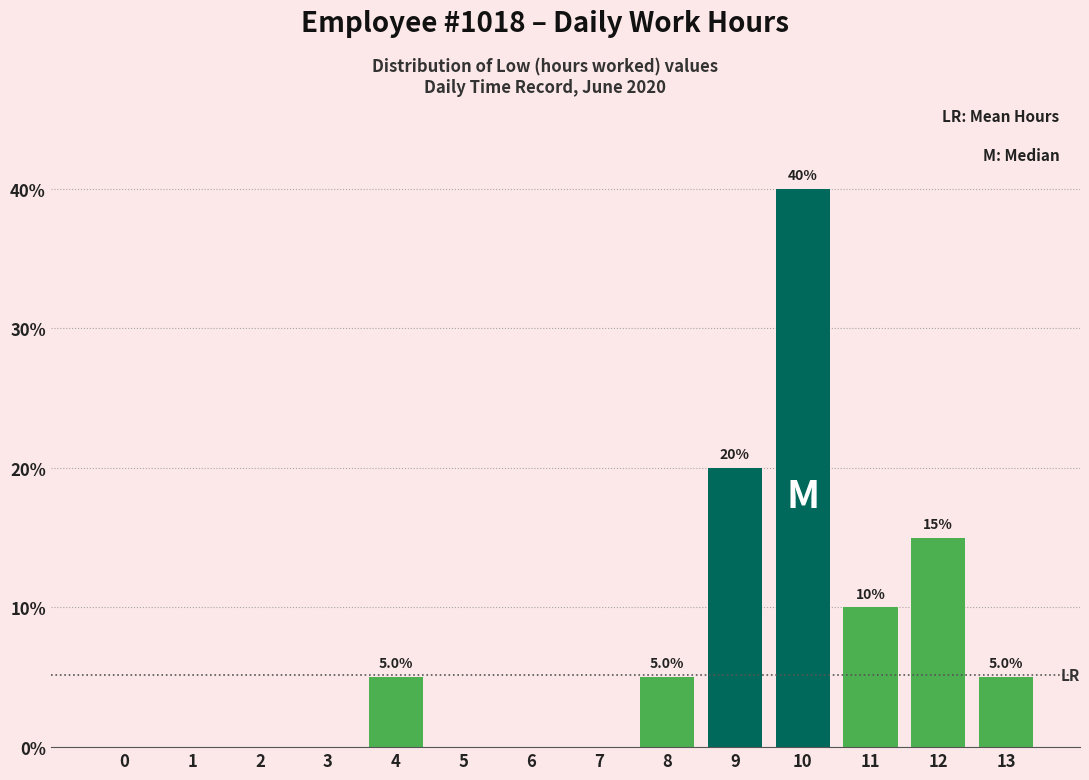

Reading right to left, transcribe all the data shown in this chart.

13=5	12=15	11=10	10=40	9=20	8=5	7=0	6=0	5=0	4=5	3=0	2=0	1=0	0=0